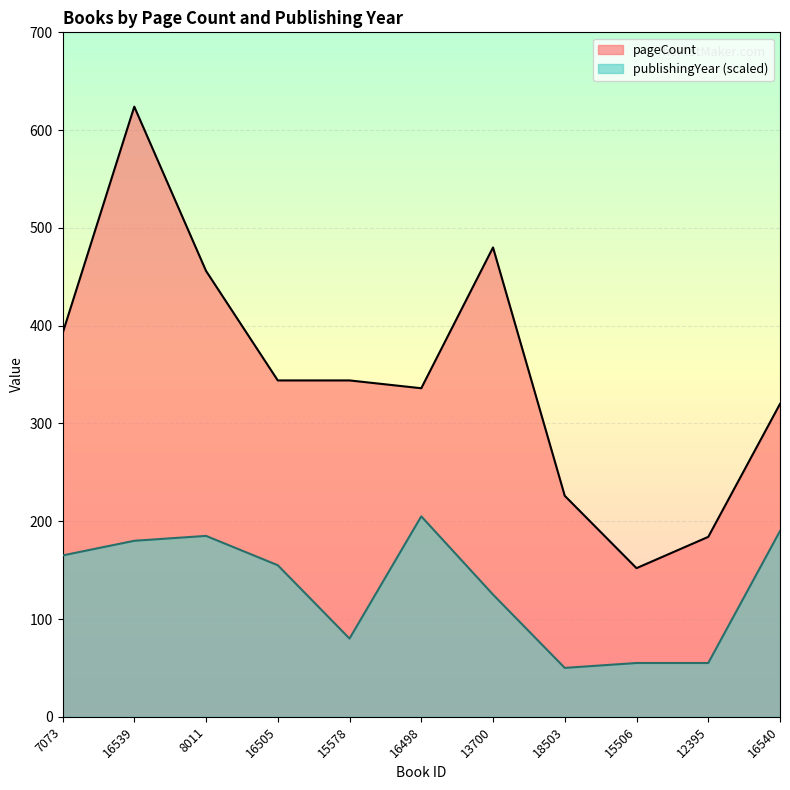

Rank the series by their average value, from highest to lowest.

pageCount, publishingYear (scaled)